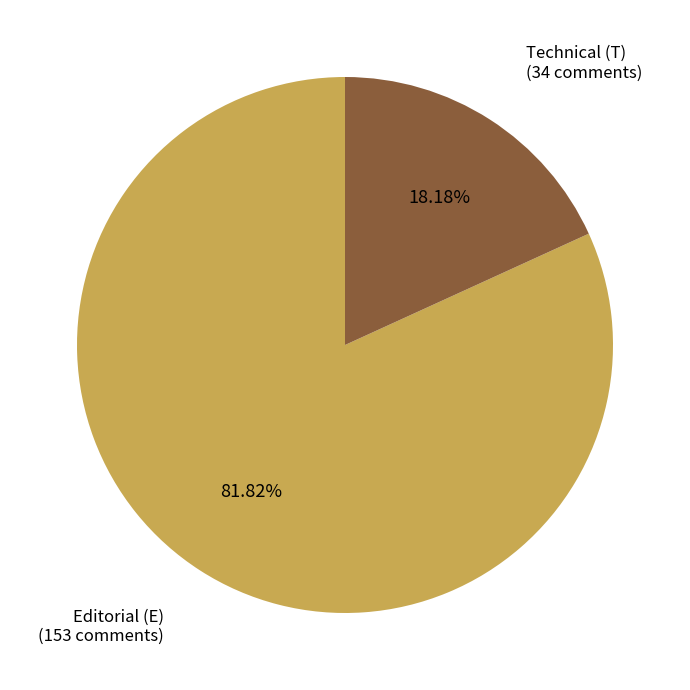

To the nearest percent, what portion does Technical (T) represent?

18%